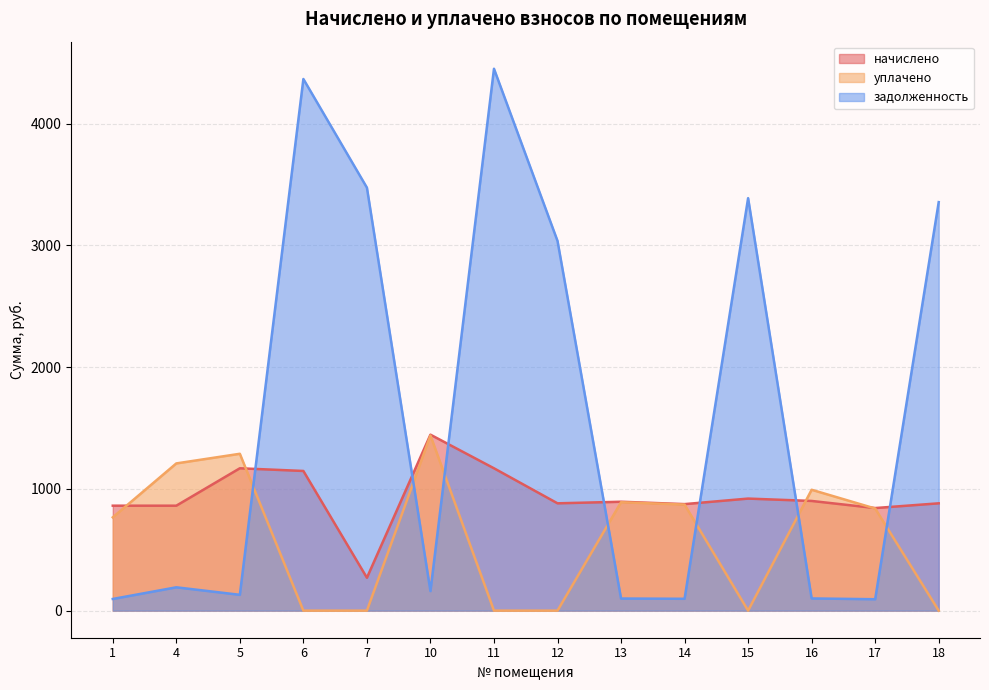

What are all the series names shown in the legend?

начислено, уплачено, задолженность